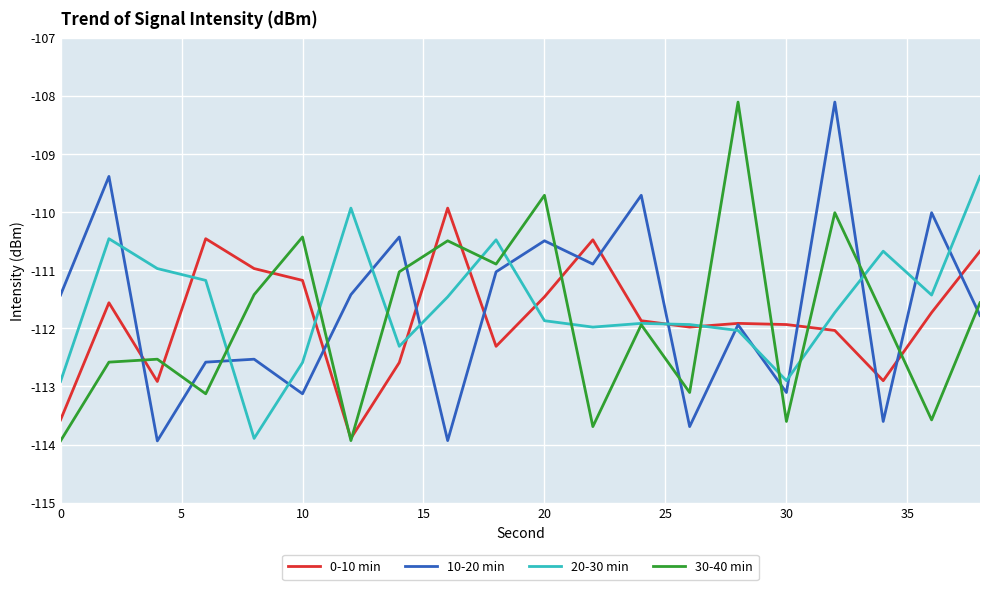

How many lines are shown in the chart?

4